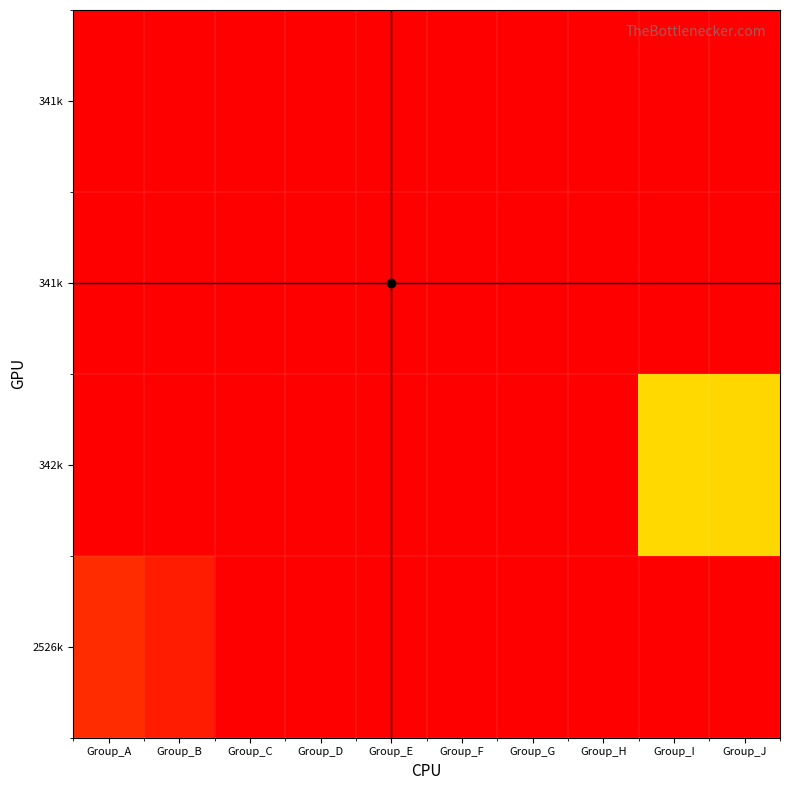

Between Group_D and Group_H, which is larger?

Group_H